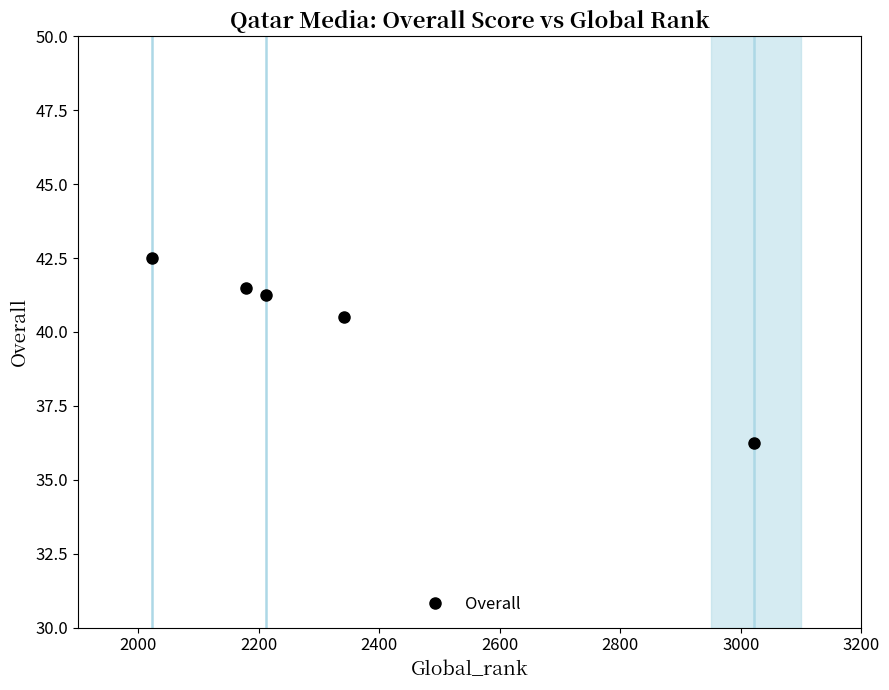

What is the average value?

40.4